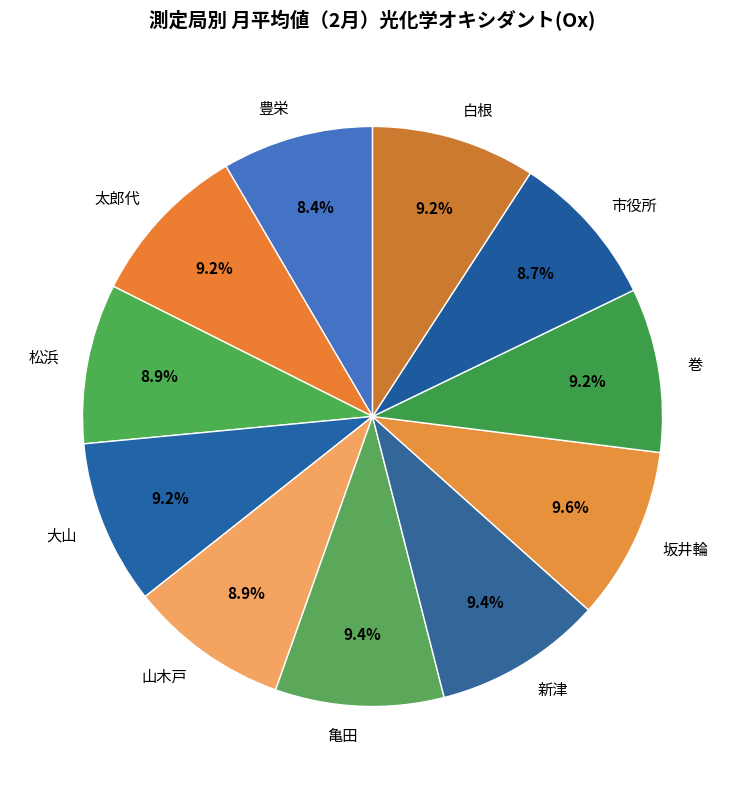

Combined, do 大山 and 太郎代 account for over 50%?

No